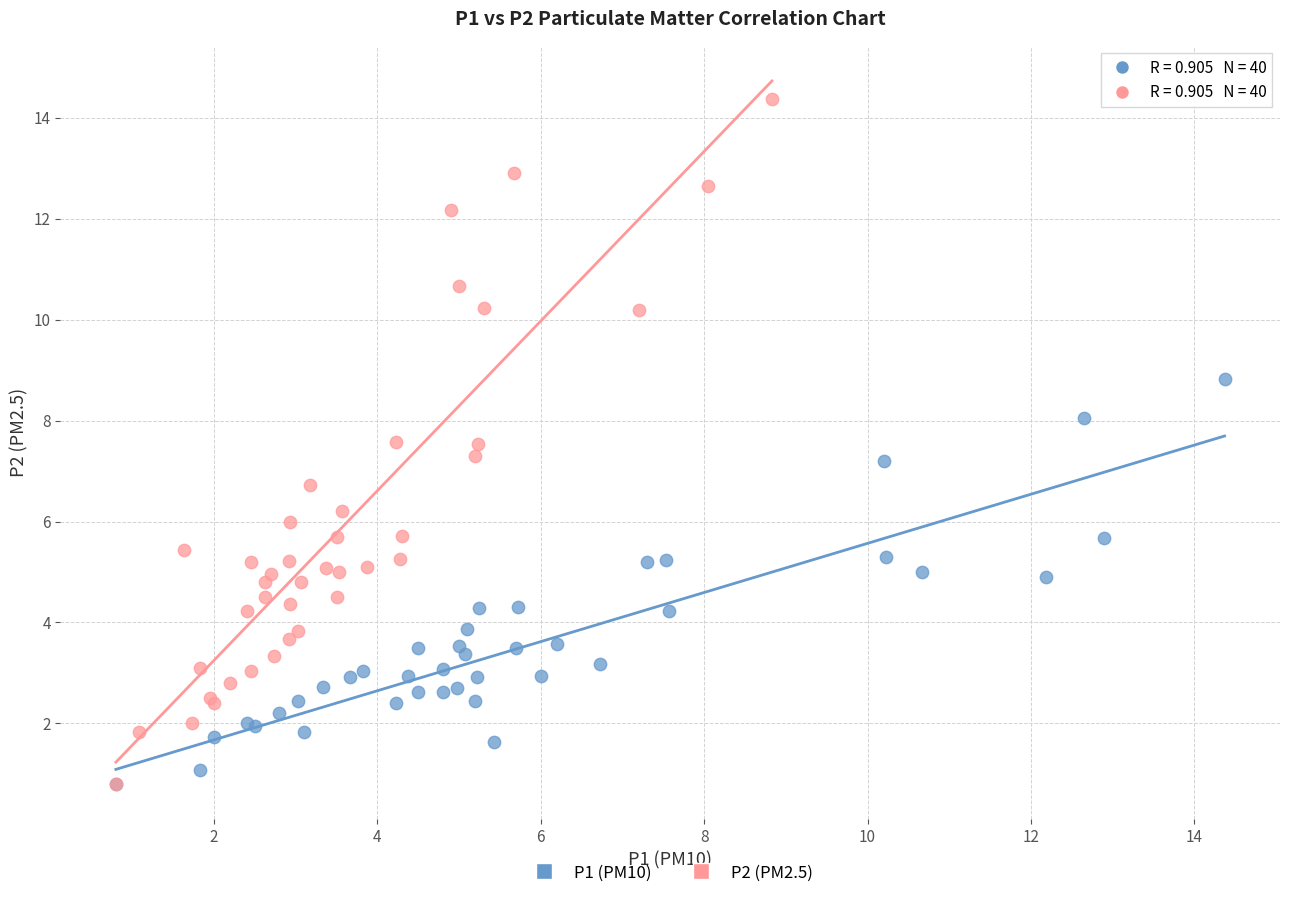

Which series reaches the maximum Y coordinate?

P2 (PM2.5)